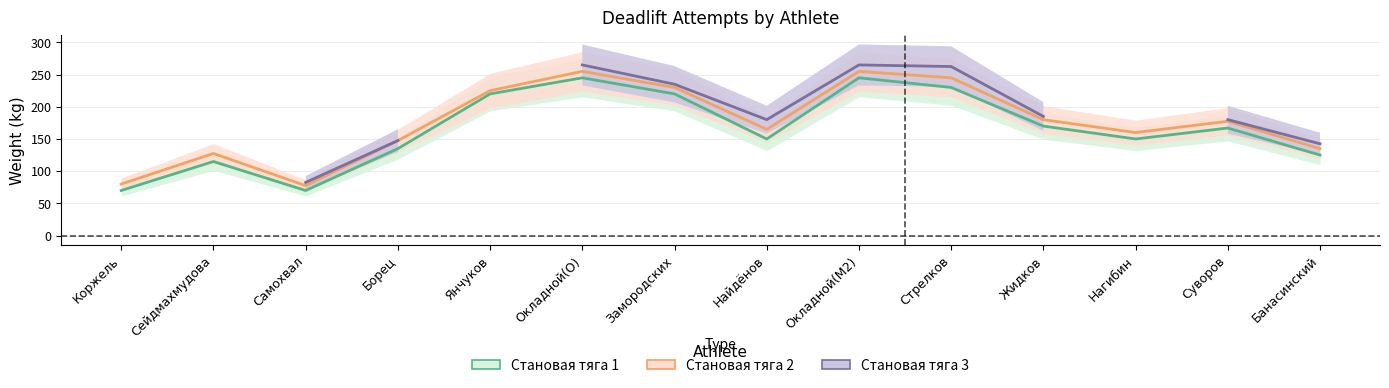

True or false: Становая тяга 3 has more than 0 interior local peaks.

True